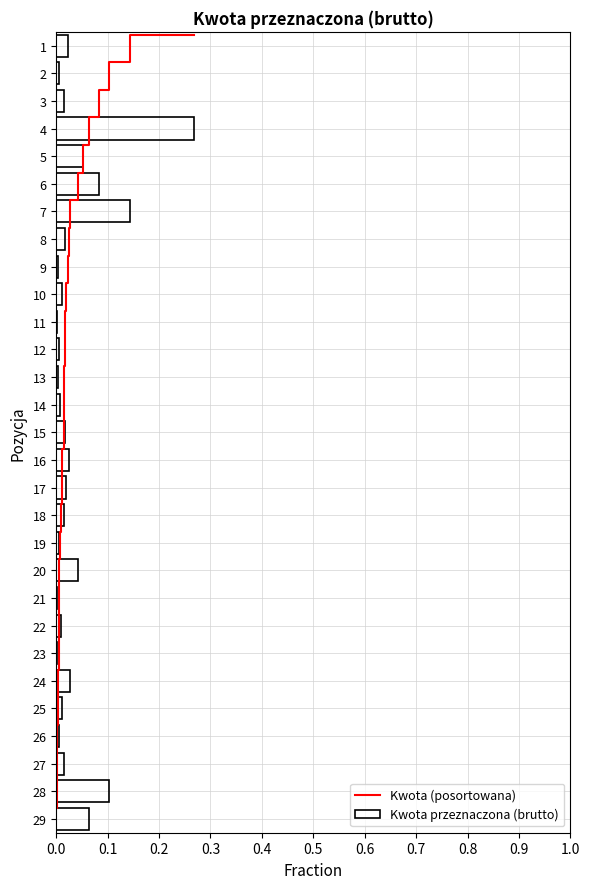

What is the ratio of the value at 0.3 to the value at 0.7?

0.4